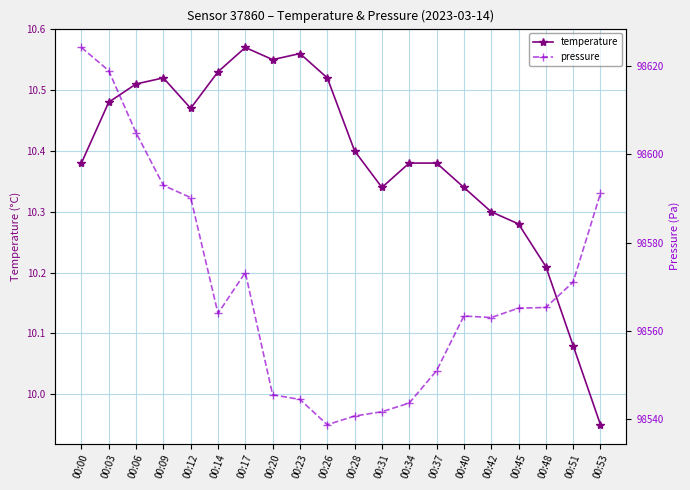

Where is pressure nearest to the value 98581?

00:17